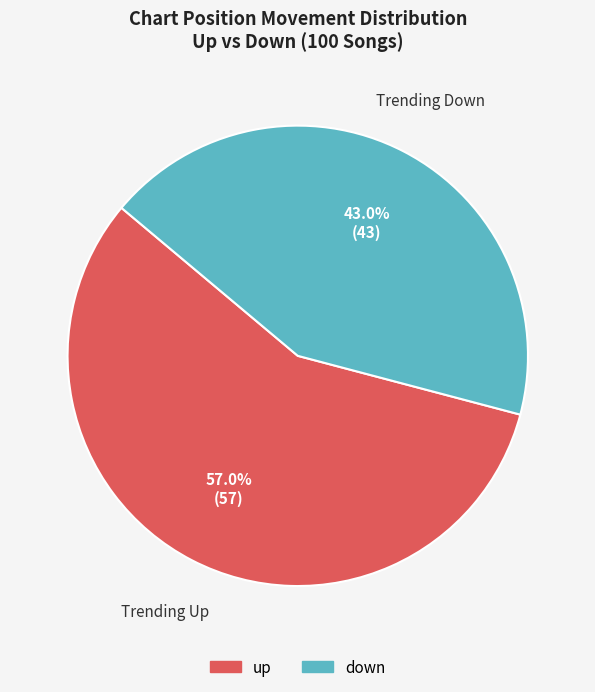

Combined, do down and up account for over 50%?

Yes